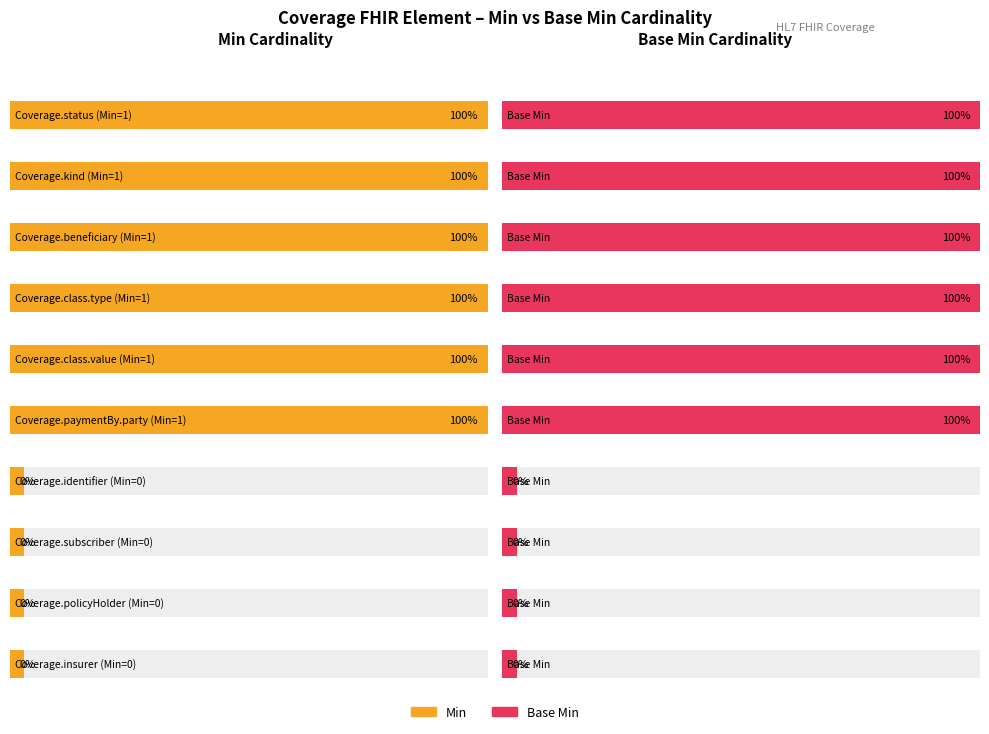

The value of Min at Coverage.beneficiary is 1. True or false?

True